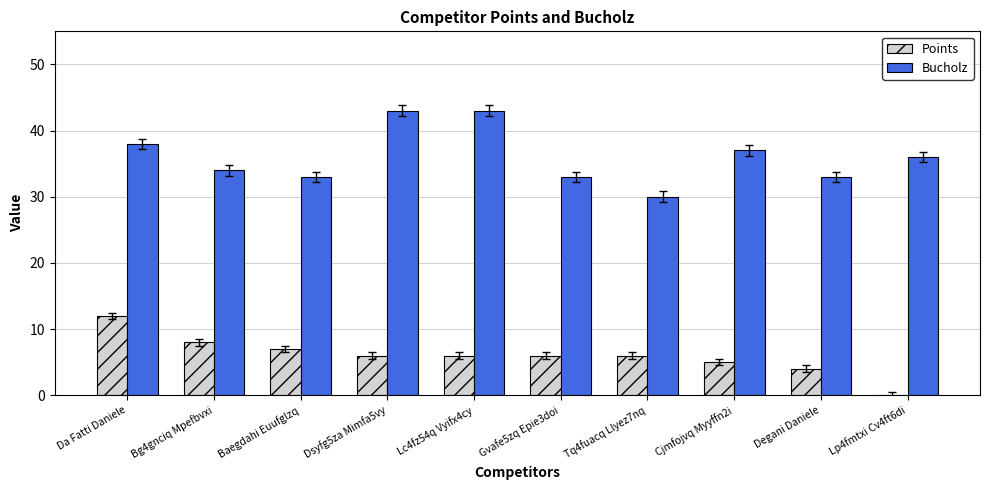

What is the sum of all Bucholz values?

360